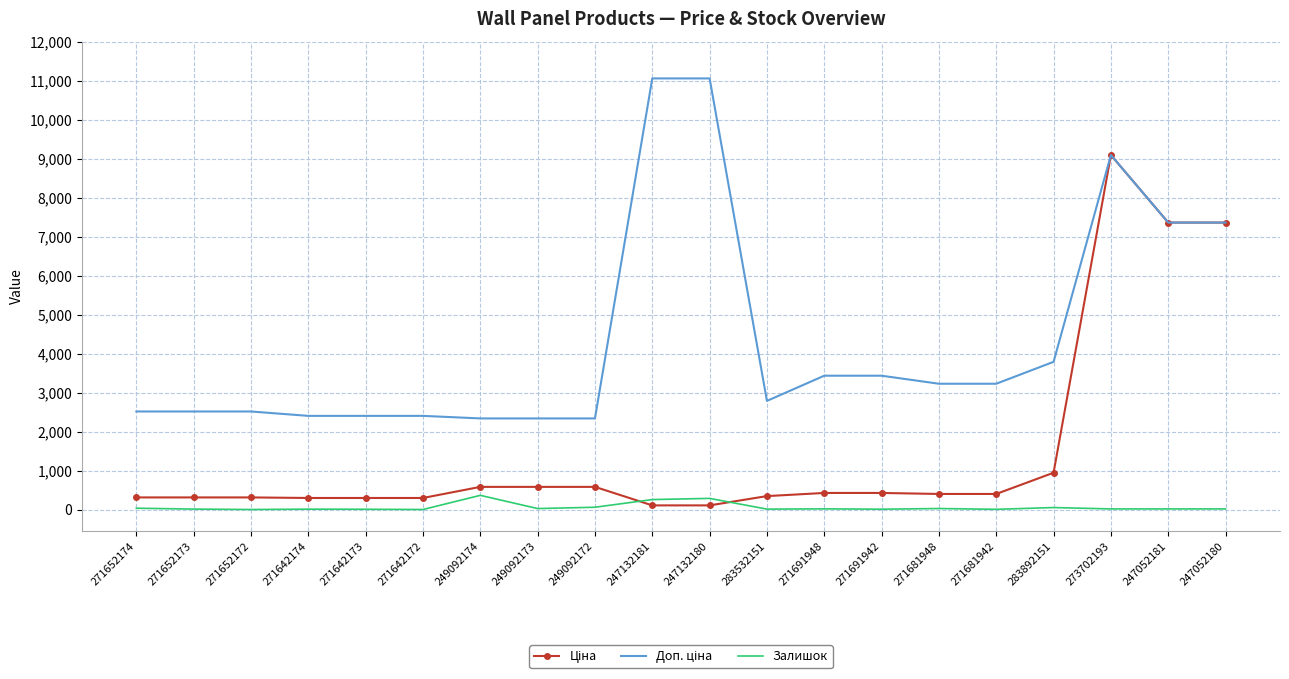

What is the highest value of the Залишок series?

368.0